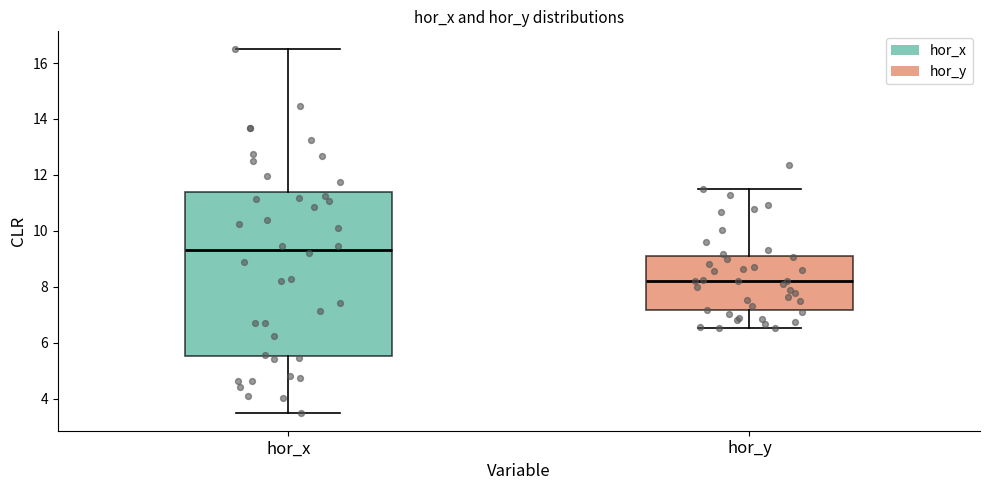

Which box is the tallest, from its lower edge to its upper edge?

hor_x